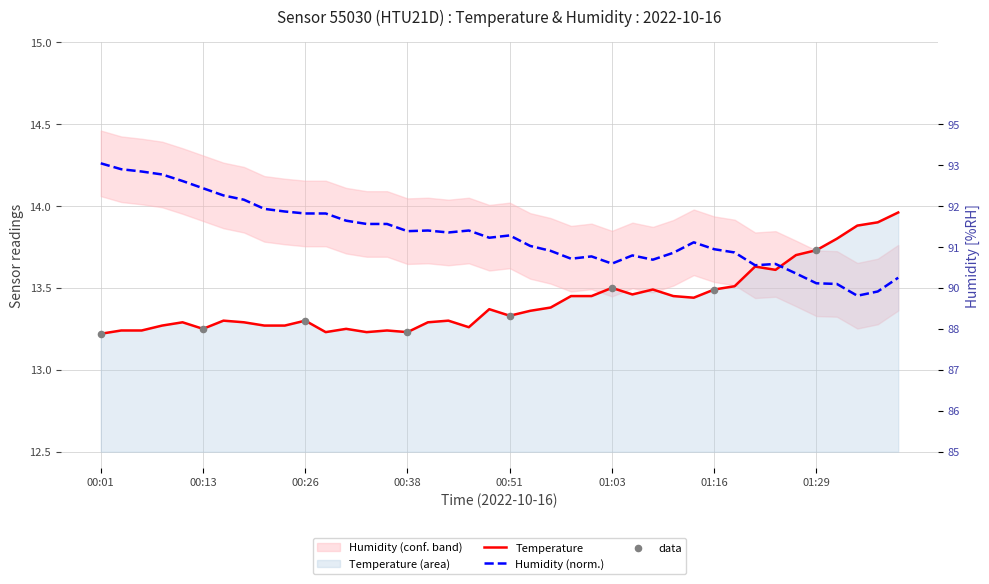

Which series reaches the minimum Y coordinate?

temperature